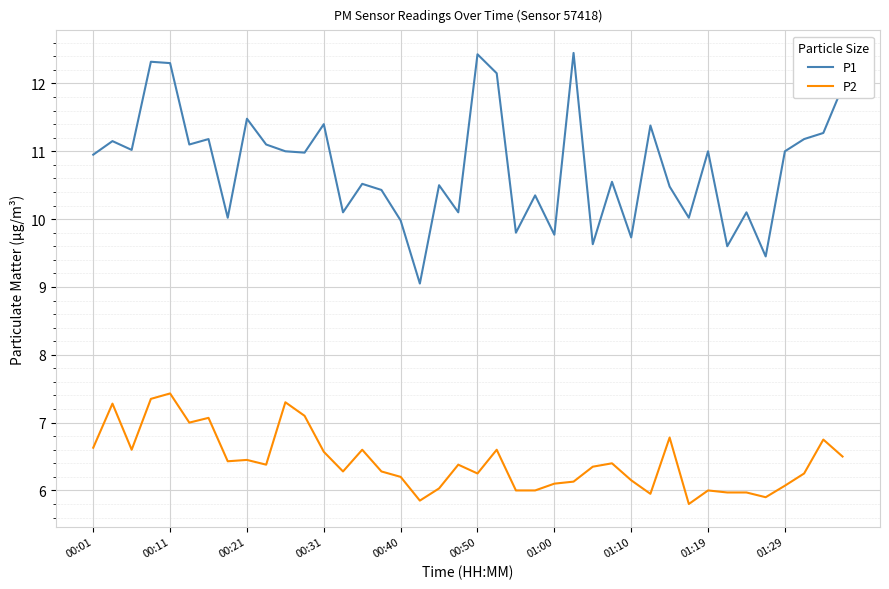

At how many categories does at least one series exceed 6?

40